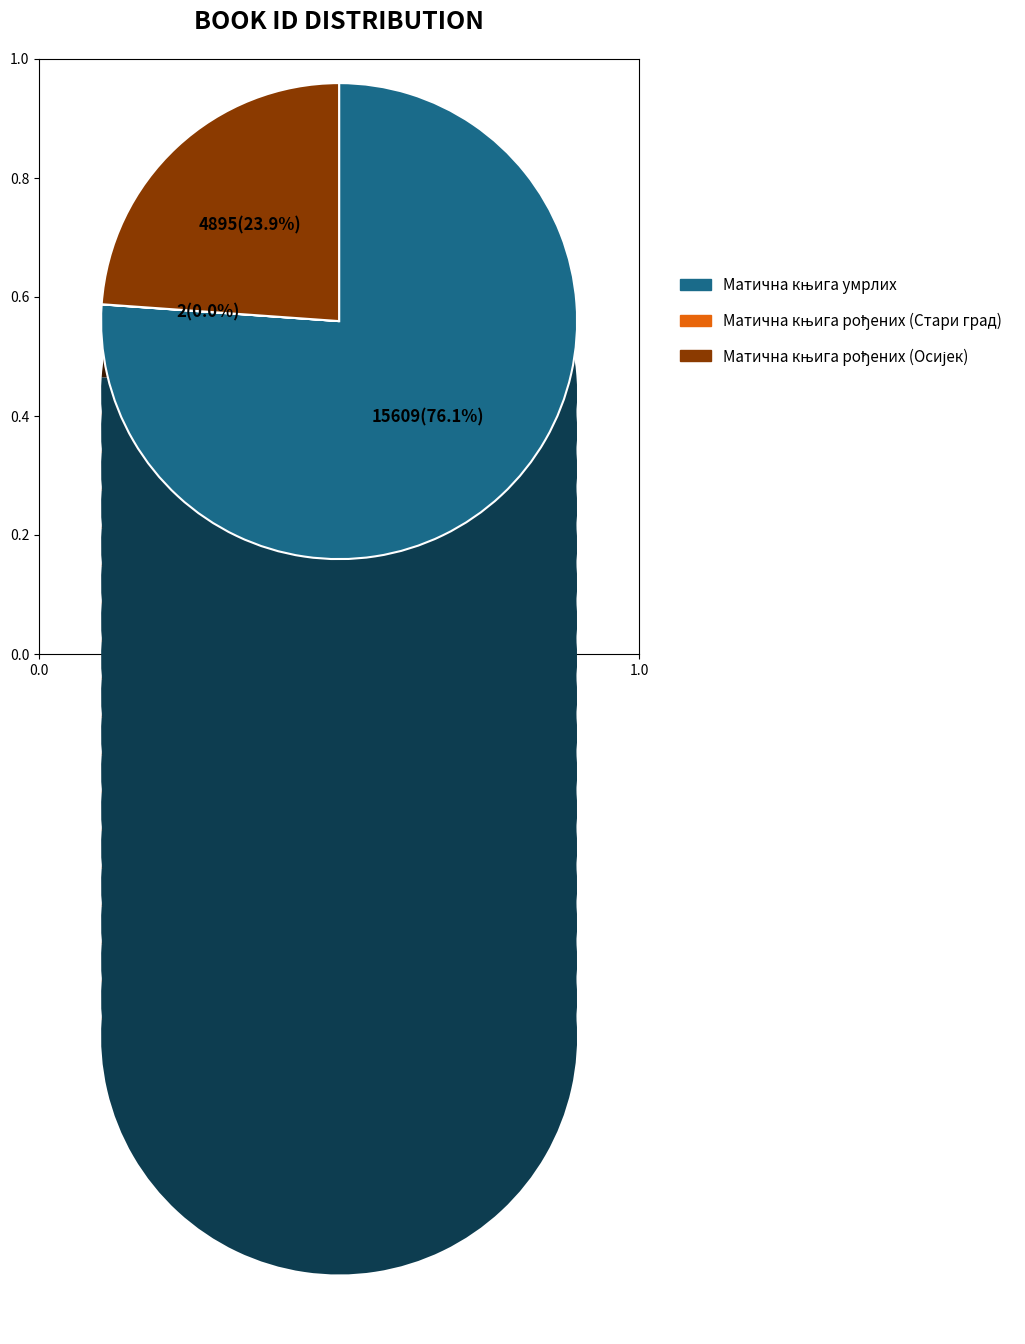

Is the sum of Матична књига умрлих and Матична књига рођених (Осијек) greater than half?

Yes